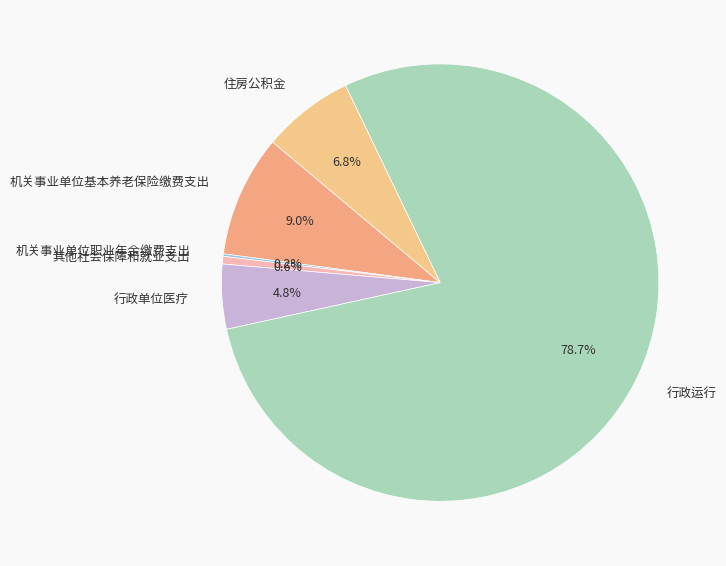

Combined, what portion of the pie is 机关事业单位基本养老保险缴费支出 and 行政单位医疗?

13.8%